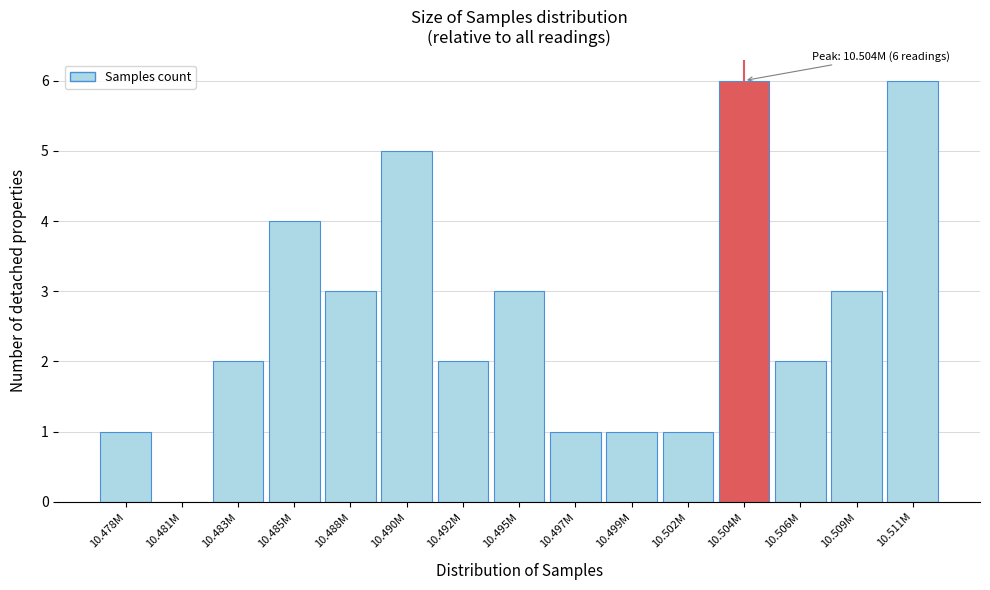

Reading left to right, list all the values displayed in this chart.

10.478M=1	10.481M=0	10.483M=2	10.485M=4	10.488M=3	10.490M=5	10.492M=2	10.495M=3	10.497M=1	10.499M=1	10.502M=1	10.504M=6	10.506M=2	10.509M=3	10.511M=6